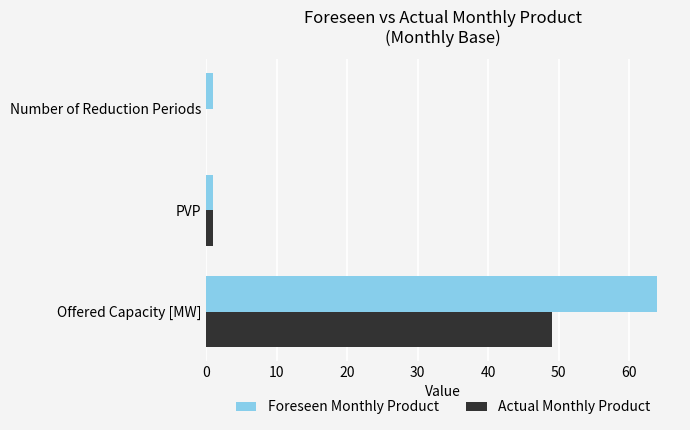

The Actual Monthly Product series shows 14.5 at Offered Capacity [MW]. True or false?

False